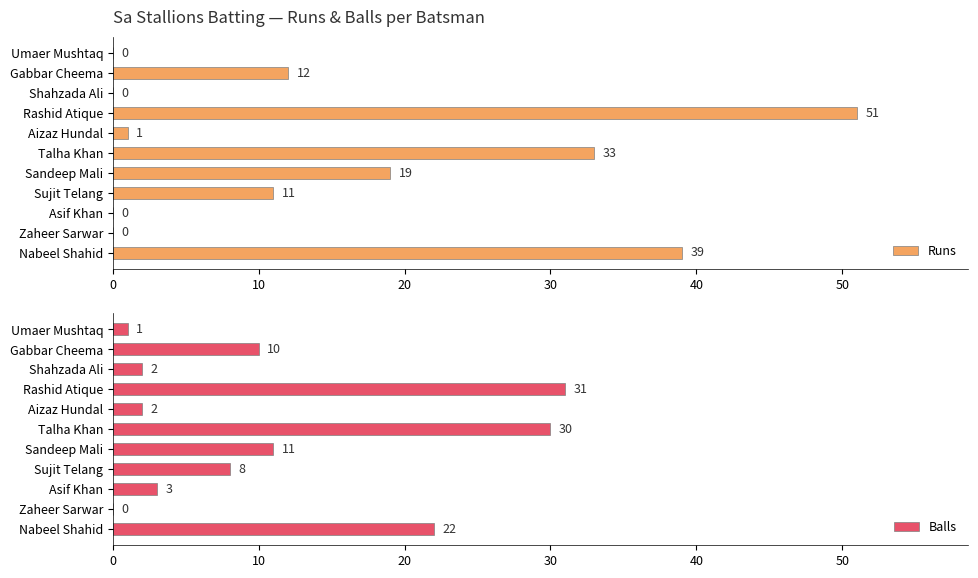

The Runs series shows 32 at Shahzada Ali. True or false?

False